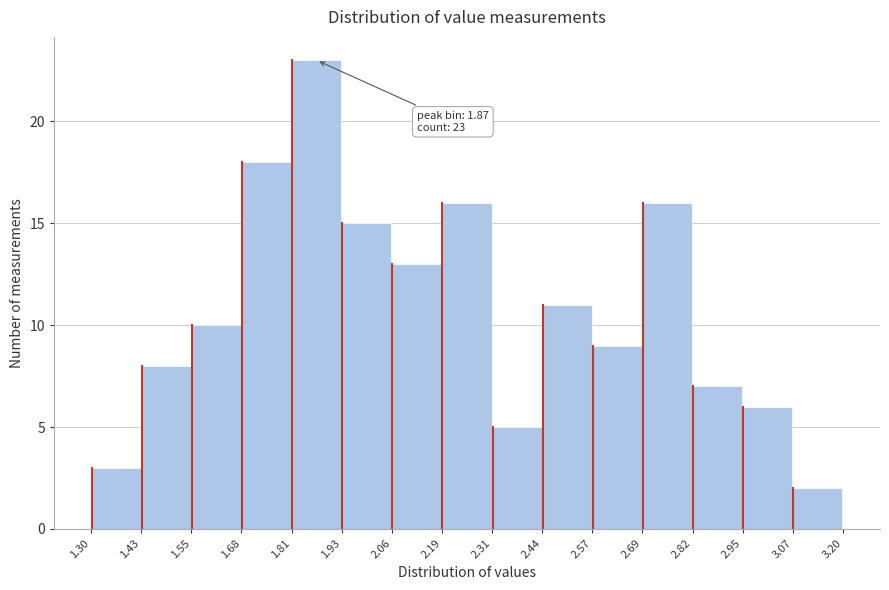

Which range on the x-axis has the tallest bar?

1.81 to 1.93